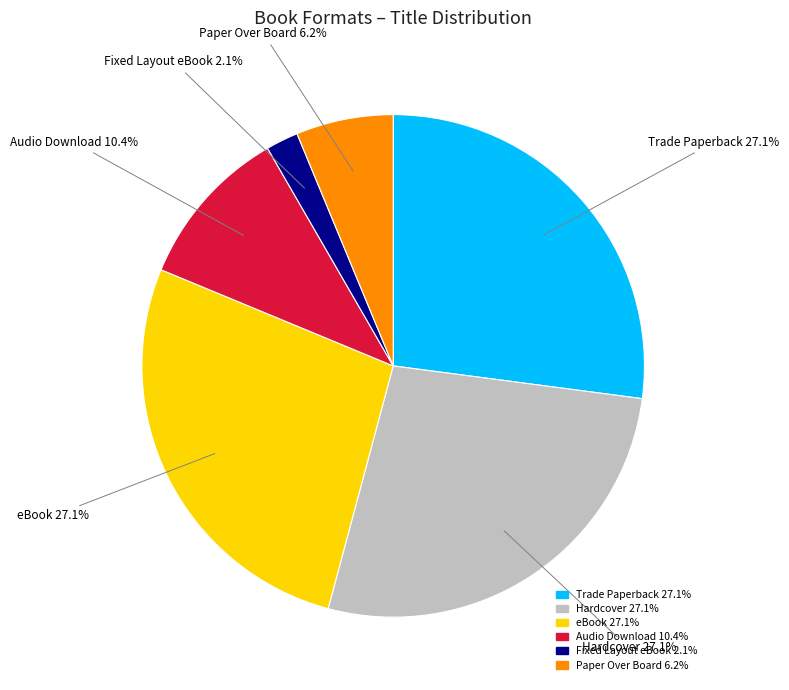

True or false: Trade Paperback accounts for 27% of the total.

True